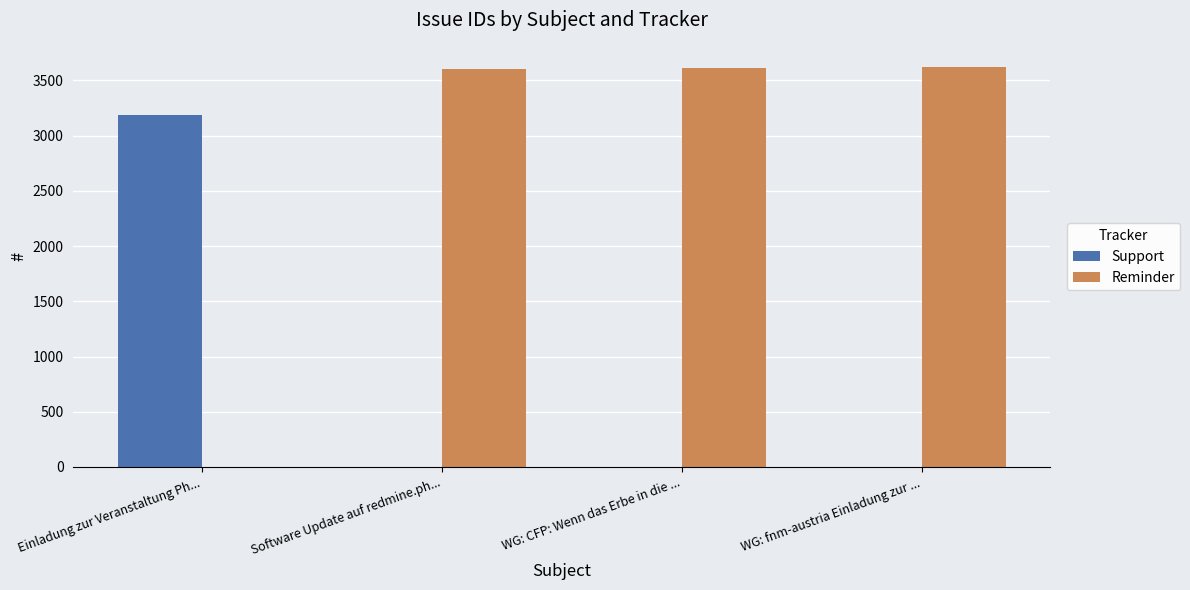

What is the difference between the Support values at WG: fnm-austria Einladung zur ... and Einladung zur Veranstaltung Ph...?

3189